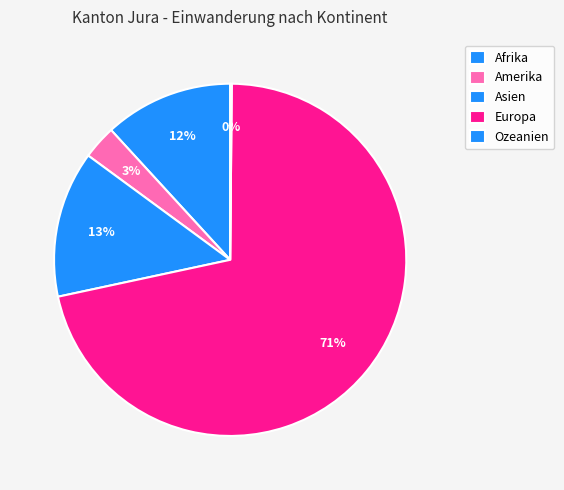

To the nearest percent, what is the difference between the Ozeanien and Europa slice percentages?

71%